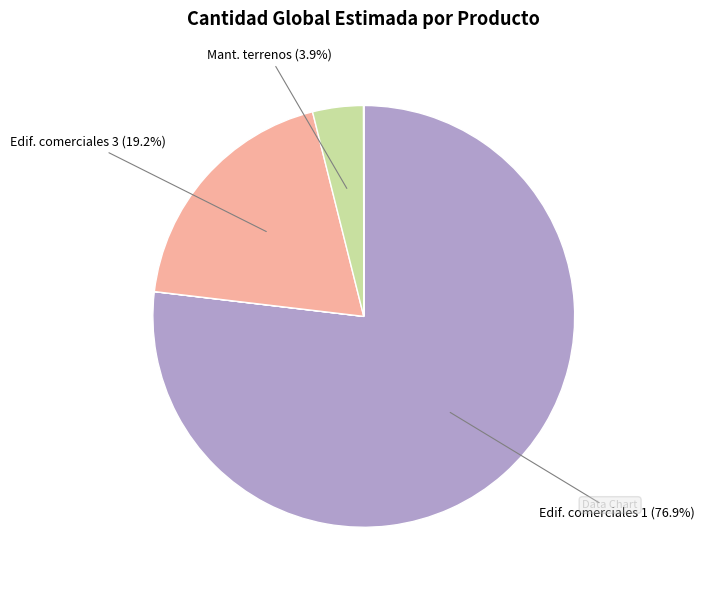

Is there any slice that represents more than half of the pie?

Yes